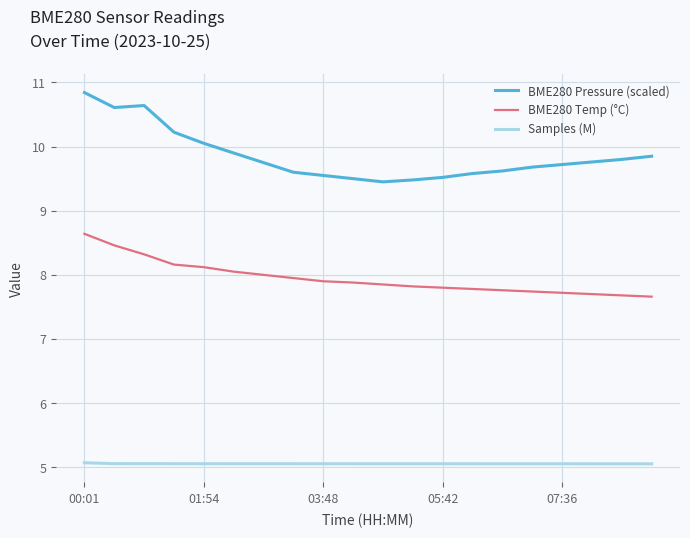

Which series has the largest total across all categories?

BME280 Pressure (scaled)